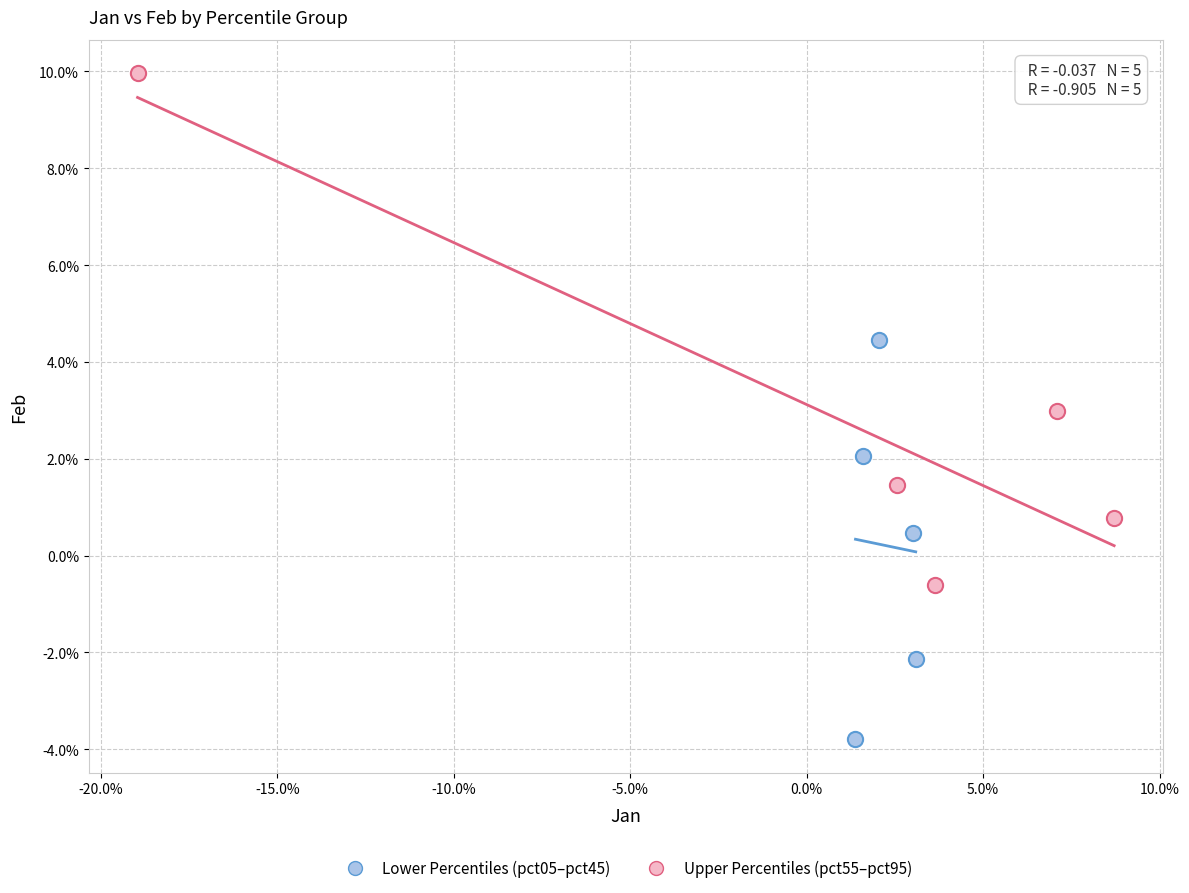

What are all the series names shown in the legend?

Lower Percentiles (pct05–pct45), Upper Percentiles (pct55–pct95)